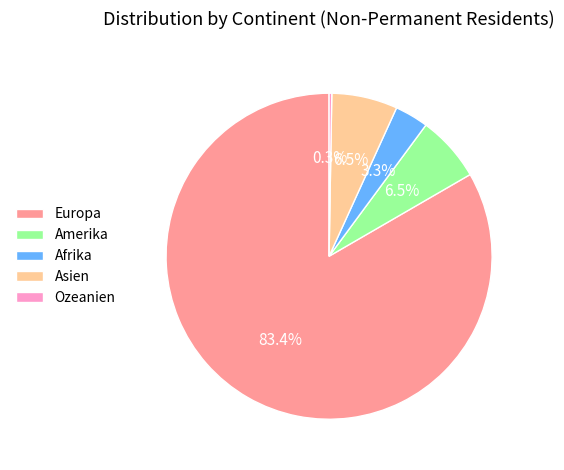

Approximately how many times larger is the value at Europa compared to Amerika?

12.8